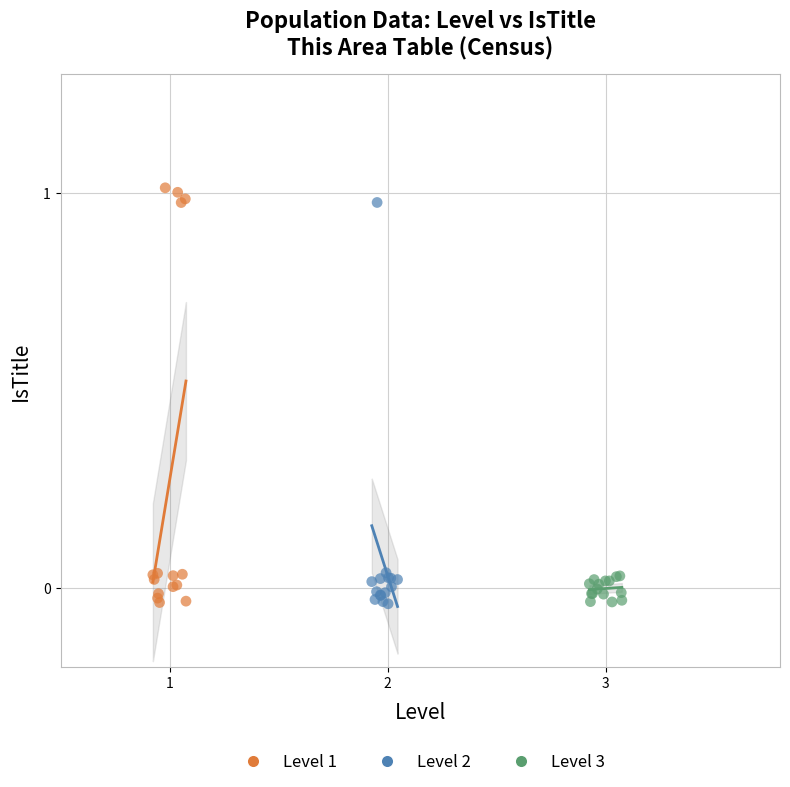

What are all the series names shown in the legend?

Level 1, Level 2, Level 3